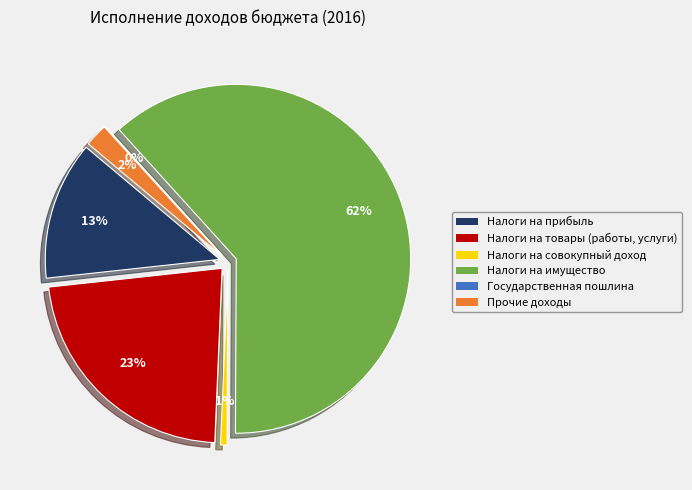

How many segments does this pie chart have?

6